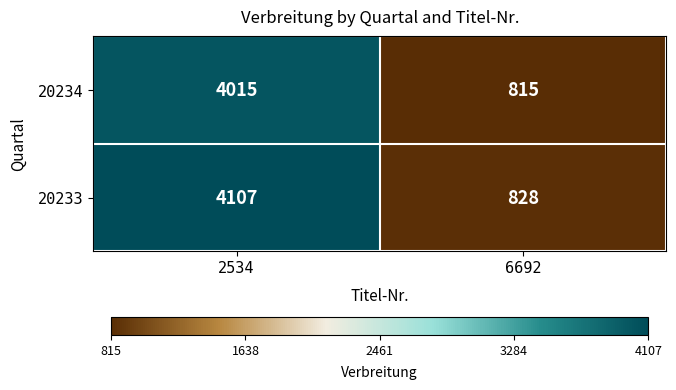

Rank the series by their maximum value, from lowest to highest.

20234, 20233